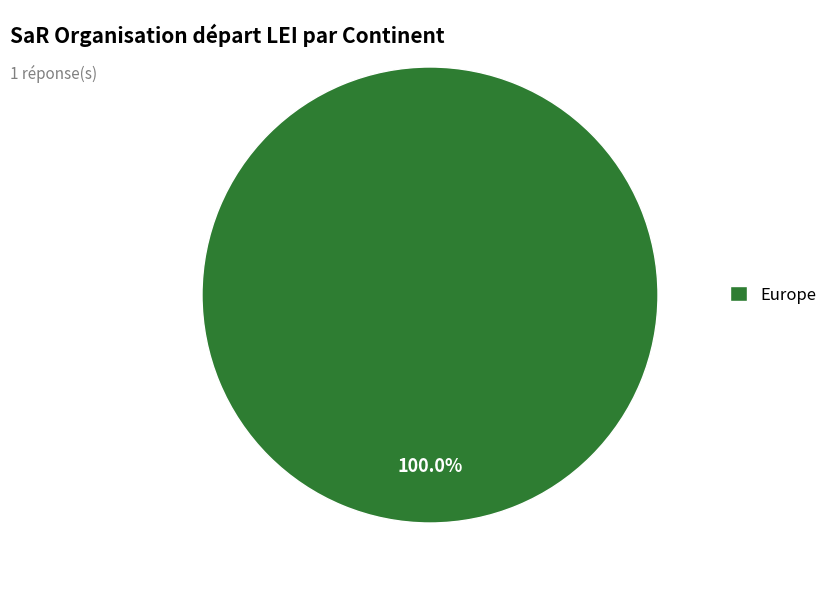

Rank the categories by value from highest to lowest.

Europe